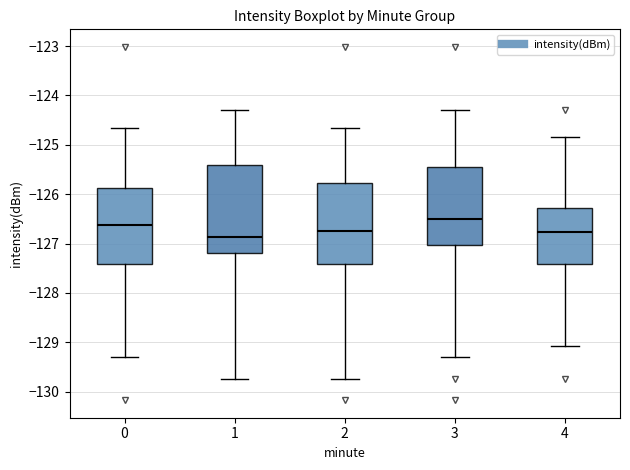

Reading left to right, transcribe this box plot: for each box, give where its median line is, the range the box spans, and where its two whiskers end, as read against the y-axis. The values are not printed on the chart, so give them approximately, as read against the axis.

0: median -126.6, box -127.4 to -125.9, whiskers -129.3 to -124.7
1: median -126.9, box -127.2 to -125.4, whiskers -129.7 to -124.3
2: median -126.7, box -127.4 to -125.8, whiskers -129.7 to -124.7
3: median -126.5, box -127.0 to -125.4, whiskers -129.3 to -124.3
4: median -126.8, box -127.4 to -126.3, whiskers -129.1 to -124.8